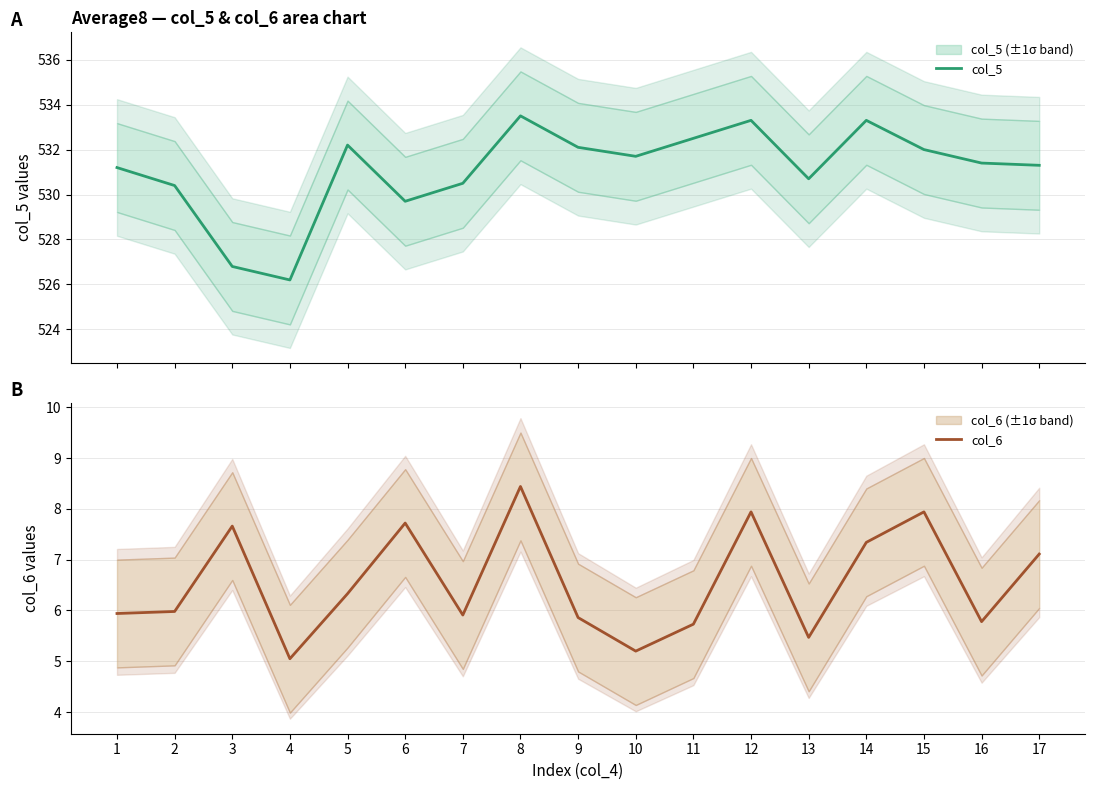

How many interior local valleys does the col_6 series have?

5